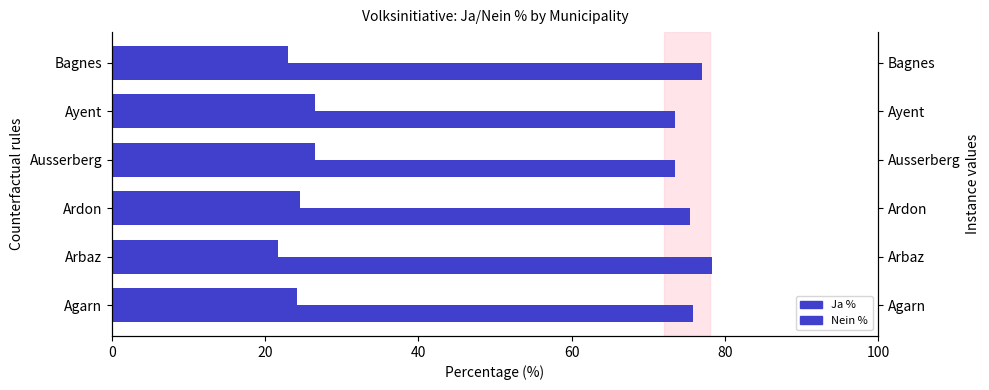

Is the value of Nein % at Agarn greater than the value of Ja % at Ardon?

No